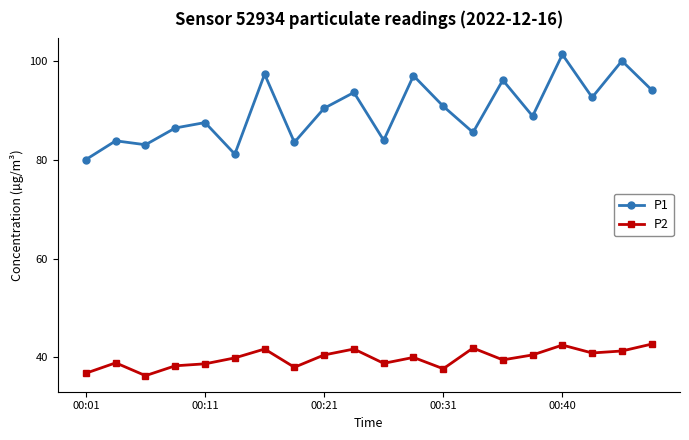

What are all the series names shown in the legend?

P1, P2